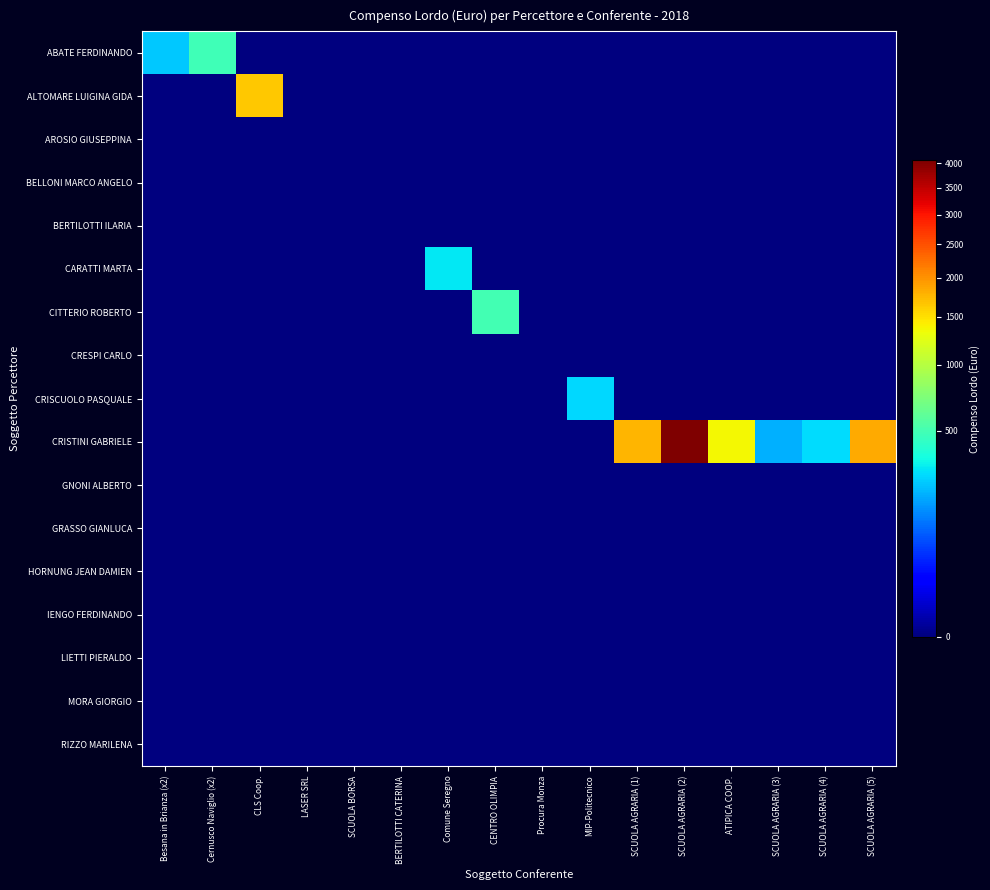

Reading left to right, extract all data points from this chart.

ABATE FERDINANDO: Besana in Brianza (x2)=240	Cernusco Naviglio (x2)=490	CLS Coop.=0	LASER SRL=0	SCUOLA BORSA=0	BERTILOTTI CATERINA=0	Comune Seregno=0	CENTRO OLIMPIA=0	Procura Monza=0	MIP-Politecnico=0	SCUOLA AGRARIA (1)=0	SCUOLA AGRARIA (2)=0	ATIPICA COOP.=0	SCUOLA AGRARIA (3)=0	SCUOLA AGRARIA (4)=0	SCUOLA AGRARIA (5)=0
ALTOMARE LUIGINA GIDA: Besana in Brianza (x2)=0	Cernusco Naviglio (x2)=0	CLS Coop.=1650	LASER SRL=0	SCUOLA BORSA=0	BERTILOTTI CATERINA=0	Comune Seregno=0	CENTRO OLIMPIA=0	Procura Monza=0	MIP-Politecnico=0	SCUOLA AGRARIA (1)=0	SCUOLA AGRARIA (2)=0	ATIPICA COOP.=0	SCUOLA AGRARIA (3)=0	SCUOLA AGRARIA (4)=0	SCUOLA AGRARIA (5)=0
AROSIO GIUSEPPINA: Besana in Brianza (x2)=0	Cernusco Naviglio (x2)=0	CLS Coop.=0	LASER SRL=0	SCUOLA BORSA=0	BERTILOTTI CATERINA=0	Comune Seregno=0	CENTRO OLIMPIA=0	Procura Monza=0	MIP-Politecnico=0	SCUOLA AGRARIA (1)=0	SCUOLA AGRARIA (2)=0	ATIPICA COOP.=0	SCUOLA AGRARIA (3)=0	SCUOLA AGRARIA (4)=0	SCUOLA AGRARIA (5)=0
BELLONI MARCO ANGELO: Besana in Brianza (x2)=0	Cernusco Naviglio (x2)=0	CLS Coop.=0	LASER SRL=0	SCUOLA BORSA=0	BERTILOTTI CATERINA=0	Comune Seregno=0	CENTRO OLIMPIA=0	Procura Monza=0	MIP-Politecnico=0	SCUOLA AGRARIA (1)=0	SCUOLA AGRARIA (2)=0	ATIPICA COOP.=0	SCUOLA AGRARIA (3)=0	SCUOLA AGRARIA (4)=0	SCUOLA AGRARIA (5)=0
BERTILOTTI ILARIA: Besana in Brianza (x2)=0	Cernusco Naviglio (x2)=0	CLS Coop.=0	LASER SRL=0	SCUOLA BORSA=0	BERTILOTTI CATERINA=0	Comune Seregno=0	CENTRO OLIMPIA=0	Procura Monza=0	MIP-Politecnico=0	SCUOLA AGRARIA (1)=0	SCUOLA AGRARIA (2)=0	ATIPICA COOP.=0	SCUOLA AGRARIA (3)=0	SCUOLA AGRARIA (4)=0	SCUOLA AGRARIA (5)=0
CARATTI MARTA: Besana in Brianza (x2)=0	Cernusco Naviglio (x2)=0	CLS Coop.=0	LASER SRL=0	SCUOLA BORSA=0	BERTILOTTI CATERINA=0	Comune Seregno=300	CENTRO OLIMPIA=0	Procura Monza=0	MIP-Politecnico=0	SCUOLA AGRARIA (1)=0	SCUOLA AGRARIA (2)=0	ATIPICA COOP.=0	SCUOLA AGRARIA (3)=0	SCUOLA AGRARIA (4)=0	SCUOLA AGRARIA (5)=0
CITTERIO ROBERTO: Besana in Brianza (x2)=0	Cernusco Naviglio (x2)=0	CLS Coop.=0	LASER SRL=0	SCUOLA BORSA=0	BERTILOTTI CATERINA=0	Comune Seregno=0	CENTRO OLIMPIA=500	Procura Monza=0	MIP-Politecnico=0	SCUOLA AGRARIA (1)=0	SCUOLA AGRARIA (2)=0	ATIPICA COOP.=0	SCUOLA AGRARIA (3)=0	SCUOLA AGRARIA (4)=0	SCUOLA AGRARIA (5)=0
CRESPI CARLO: Besana in Brianza (x2)=0	Cernusco Naviglio (x2)=0	CLS Coop.=0	LASER SRL=0	SCUOLA BORSA=0	BERTILOTTI CATERINA=0	Comune Seregno=0	CENTRO OLIMPIA=0	Procura Monza=0	MIP-Politecnico=0	SCUOLA AGRARIA (1)=0	SCUOLA AGRARIA (2)=0	ATIPICA COOP.=0	SCUOLA AGRARIA (3)=0	SCUOLA AGRARIA (4)=0	SCUOLA AGRARIA (5)=0
CRISCUOLO PASQUALE: Besana in Brianza (x2)=0	Cernusco Naviglio (x2)=0	CLS Coop.=0	LASER SRL=0	SCUOLA BORSA=0	BERTILOTTI CATERINA=0	Comune Seregno=0	CENTRO OLIMPIA=0	Procura Monza=0	MIP-Politecnico=270	SCUOLA AGRARIA (1)=0	SCUOLA AGRARIA (2)=0	ATIPICA COOP.=0	SCUOLA AGRARIA (3)=0	SCUOLA AGRARIA (4)=0	SCUOLA AGRARIA (5)=0
CRISTINI GABRIELE: Besana in Brianza (x2)=0	Cernusco Naviglio (x2)=0	CLS Coop.=0	LASER SRL=0	SCUOLA BORSA=0	BERTILOTTI CATERINA=0	Comune Seregno=0	CENTRO OLIMPIA=0	Procura Monza=0	MIP-Politecnico=0	SCUOLA AGRARIA (1)=1760	SCUOLA AGRARIA (2)=4060	ATIPICA COOP.=1360	SCUOLA AGRARIA (3)=200	SCUOLA AGRARIA (4)=280	SCUOLA AGRARIA (5)=1840
GNONI ALBERTO: Besana in Brianza (x2)=0	Cernusco Naviglio (x2)=0	CLS Coop.=0	LASER SRL=0	SCUOLA BORSA=0	BERTILOTTI CATERINA=0	Comune Seregno=0	CENTRO OLIMPIA=0	Procura Monza=0	MIP-Politecnico=0	SCUOLA AGRARIA (1)=0	SCUOLA AGRARIA (2)=0	ATIPICA COOP.=0	SCUOLA AGRARIA (3)=0	SCUOLA AGRARIA (4)=0	SCUOLA AGRARIA (5)=0
GRASSO GIANLUCA: Besana in Brianza (x2)=0	Cernusco Naviglio (x2)=0	CLS Coop.=0	LASER SRL=0	SCUOLA BORSA=0	BERTILOTTI CATERINA=0	Comune Seregno=0	CENTRO OLIMPIA=0	Procura Monza=0	MIP-Politecnico=0	SCUOLA AGRARIA (1)=0	SCUOLA AGRARIA (2)=0	ATIPICA COOP.=0	SCUOLA AGRARIA (3)=0	SCUOLA AGRARIA (4)=0	SCUOLA AGRARIA (5)=0
HORNUNG JEAN DAMIEN: Besana in Brianza (x2)=0	Cernusco Naviglio (x2)=0	CLS Coop.=0	LASER SRL=0	SCUOLA BORSA=0	BERTILOTTI CATERINA=0	Comune Seregno=0	CENTRO OLIMPIA=0	Procura Monza=0	MIP-Politecnico=0	SCUOLA AGRARIA (1)=0	SCUOLA AGRARIA (2)=0	ATIPICA COOP.=0	SCUOLA AGRARIA (3)=0	SCUOLA AGRARIA (4)=0	SCUOLA AGRARIA (5)=0
IENGO FERDINANDO: Besana in Brianza (x2)=0	Cernusco Naviglio (x2)=0	CLS Coop.=0	LASER SRL=0	SCUOLA BORSA=0	BERTILOTTI CATERINA=0	Comune Seregno=0	CENTRO OLIMPIA=0	Procura Monza=0	MIP-Politecnico=0	SCUOLA AGRARIA (1)=0	SCUOLA AGRARIA (2)=0	ATIPICA COOP.=0	SCUOLA AGRARIA (3)=0	SCUOLA AGRARIA (4)=0	SCUOLA AGRARIA (5)=0
LIETTI PIERALDO: Besana in Brianza (x2)=0	Cernusco Naviglio (x2)=0	CLS Coop.=0	LASER SRL=0	SCUOLA BORSA=0	BERTILOTTI CATERINA=0	Comune Seregno=0	CENTRO OLIMPIA=0	Procura Monza=0	MIP-Politecnico=0	SCUOLA AGRARIA (1)=0	SCUOLA AGRARIA (2)=0	ATIPICA COOP.=0	SCUOLA AGRARIA (3)=0	SCUOLA AGRARIA (4)=0	SCUOLA AGRARIA (5)=0
MORA GIORGIO: Besana in Brianza (x2)=0	Cernusco Naviglio (x2)=0	CLS Coop.=0	LASER SRL=0	SCUOLA BORSA=0	BERTILOTTI CATERINA=0	Comune Seregno=0	CENTRO OLIMPIA=0	Procura Monza=0	MIP-Politecnico=0	SCUOLA AGRARIA (1)=0	SCUOLA AGRARIA (2)=0	ATIPICA COOP.=0	SCUOLA AGRARIA (3)=0	SCUOLA AGRARIA (4)=0	SCUOLA AGRARIA (5)=0
RIZZO MARILENA: Besana in Brianza (x2)=0	Cernusco Naviglio (x2)=0	CLS Coop.=0	LASER SRL=0	SCUOLA BORSA=0	BERTILOTTI CATERINA=0	Comune Seregno=0	CENTRO OLIMPIA=0	Procura Monza=0	MIP-Politecnico=0	SCUOLA AGRARIA (1)=0	SCUOLA AGRARIA (2)=0	ATIPICA COOP.=0	SCUOLA AGRARIA (3)=0	SCUOLA AGRARIA (4)=0	SCUOLA AGRARIA (5)=0